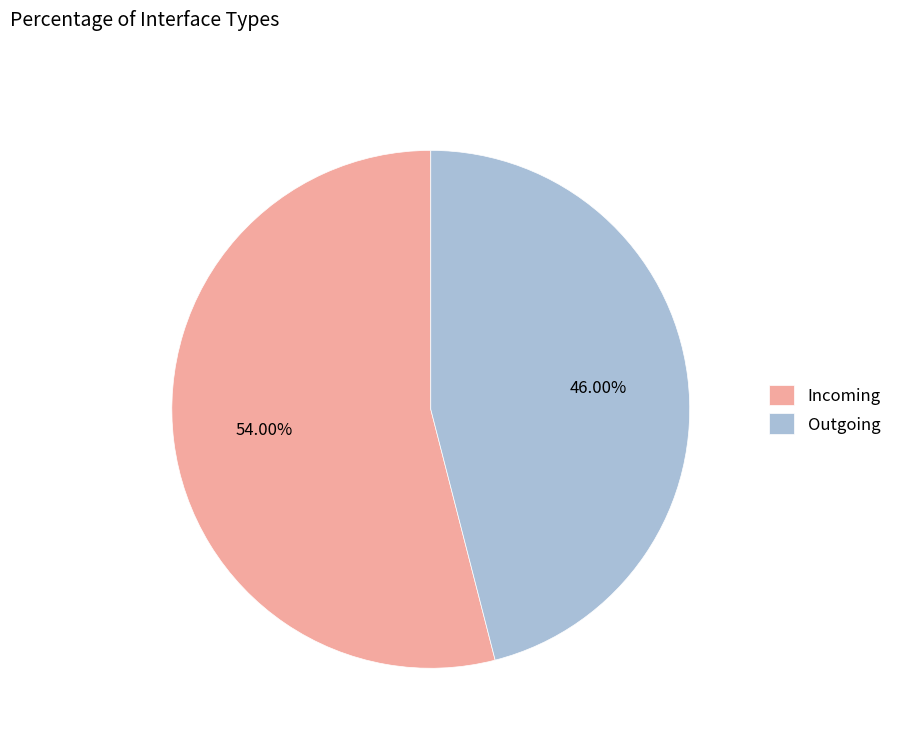

What percentage is NOT represented by Outgoing?

54.0%